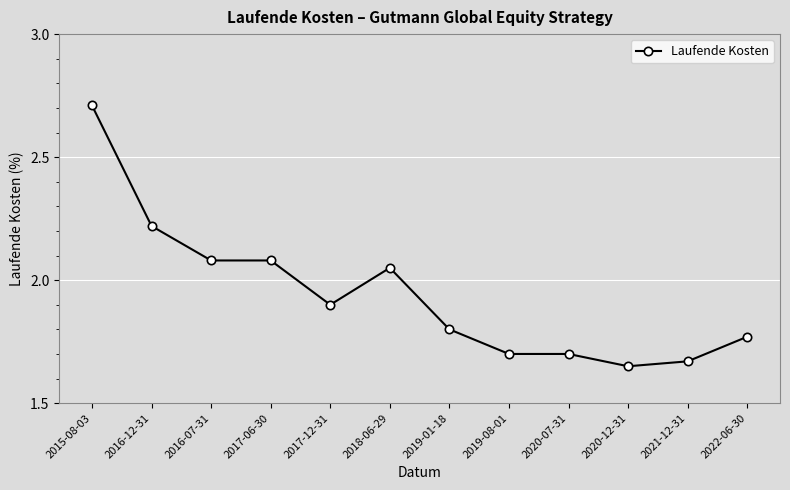

The value at 2021-12-31 is 1.7. True or false?

True